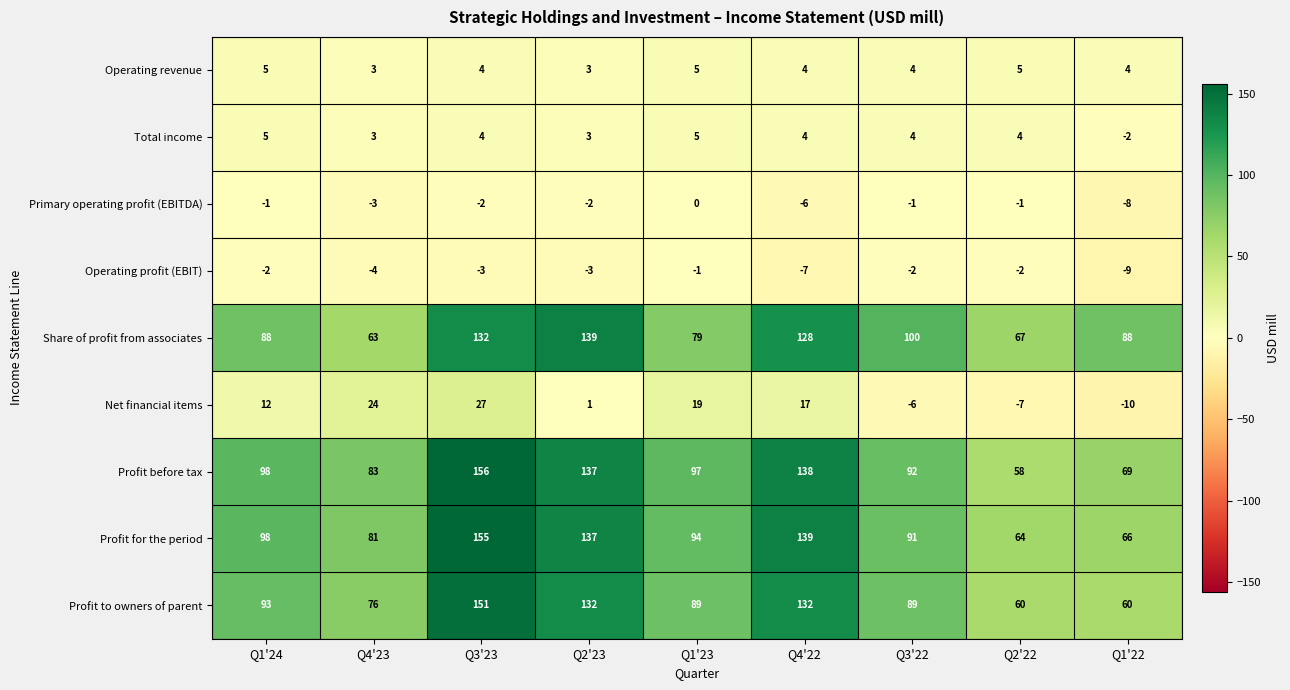

Which series has the largest total across all categories?

Profit before tax